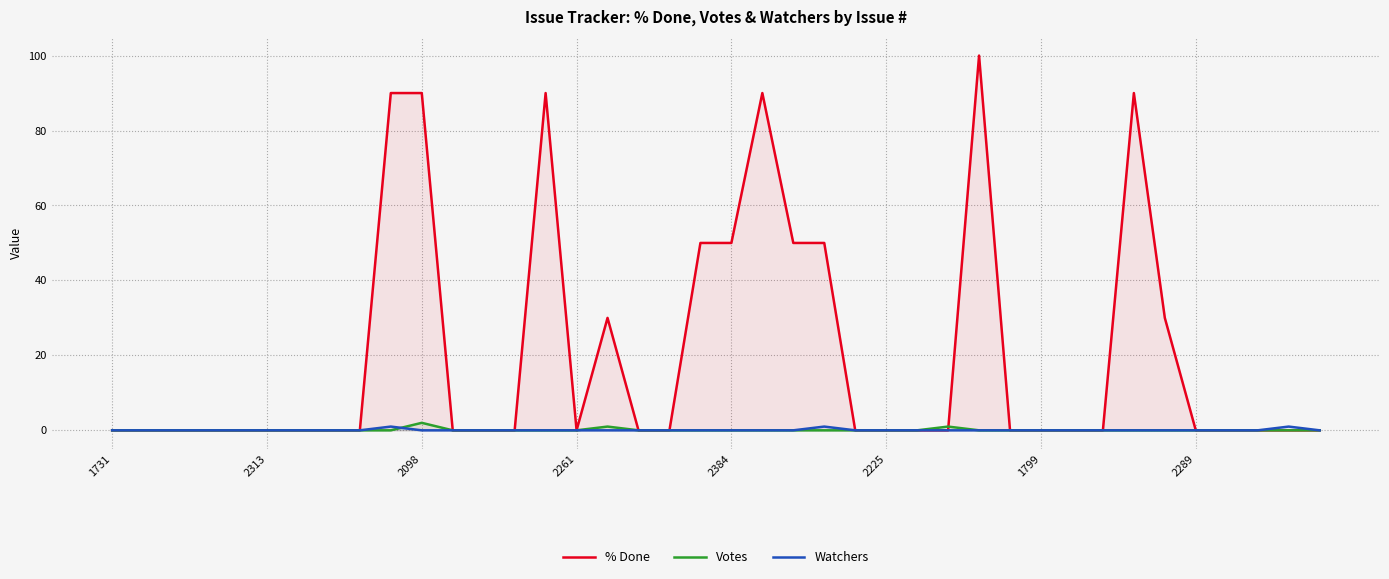

What is the value of the Votes point at the 17th from the left?

1